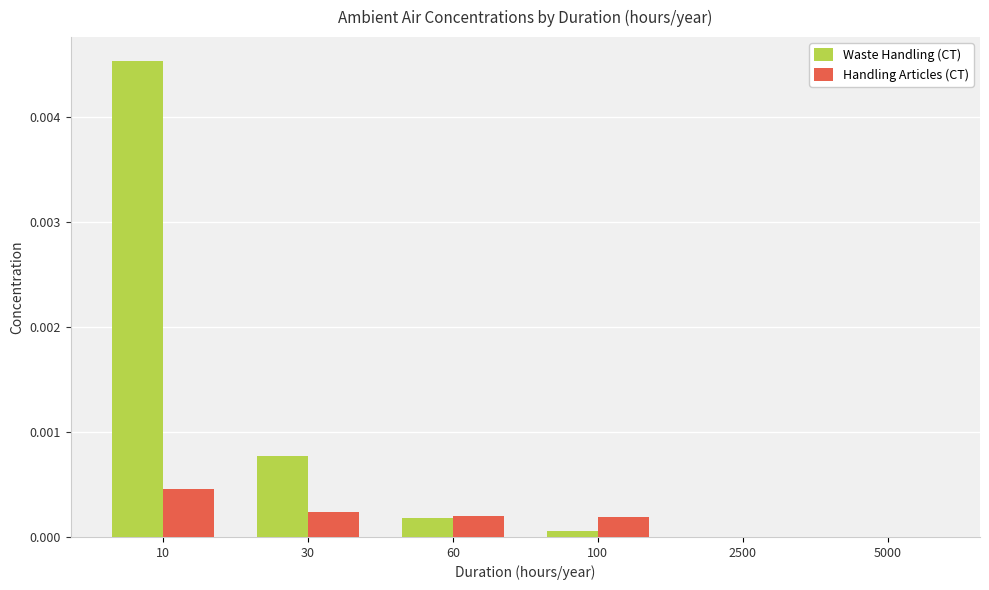

Does the chart contain stacked bars?

No